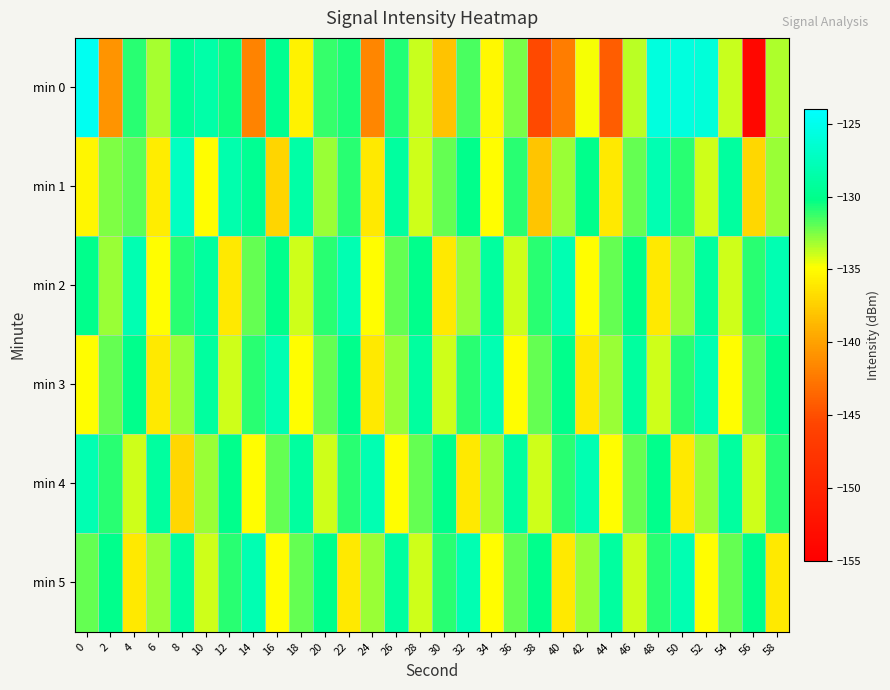

What is the spread (max minus min) of values at 18?

6.9